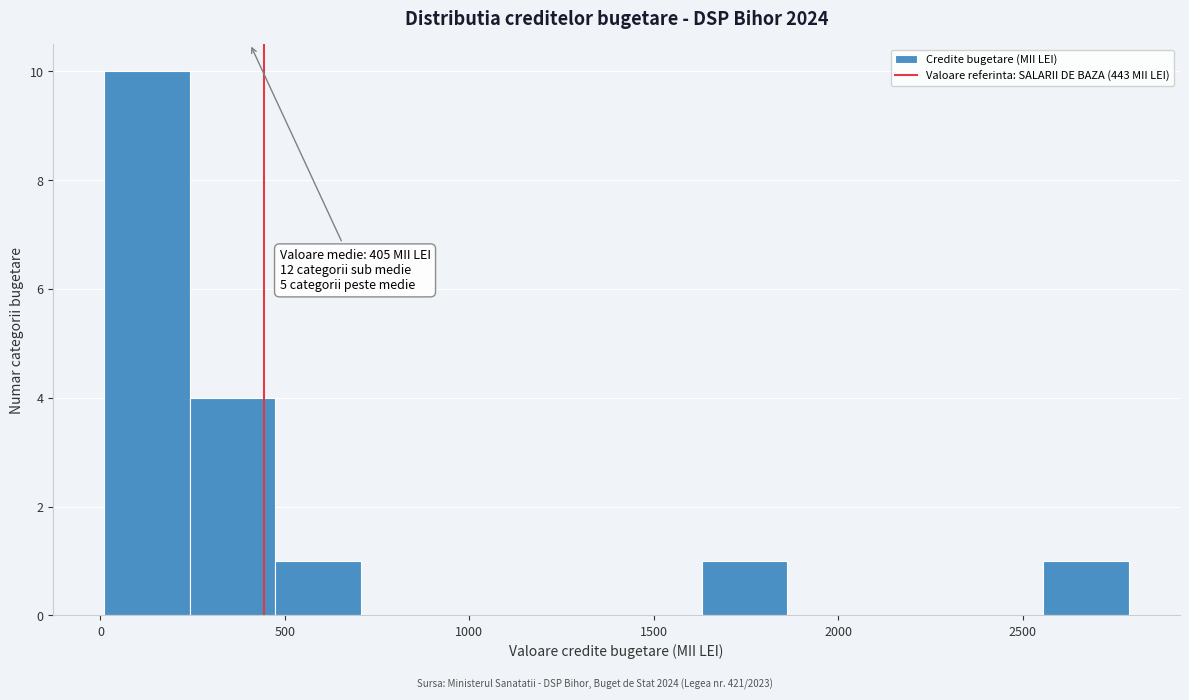

Which range on the x-axis has the tallest bar?

0 to 250